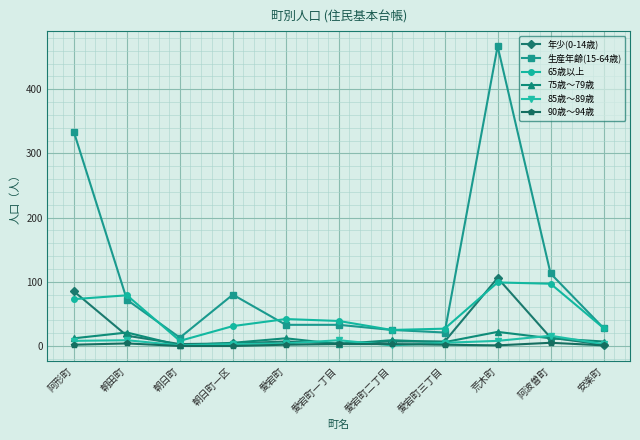

What is the difference between the maximum and second lowest values in the 生産年齢(15-64歳) series?

446